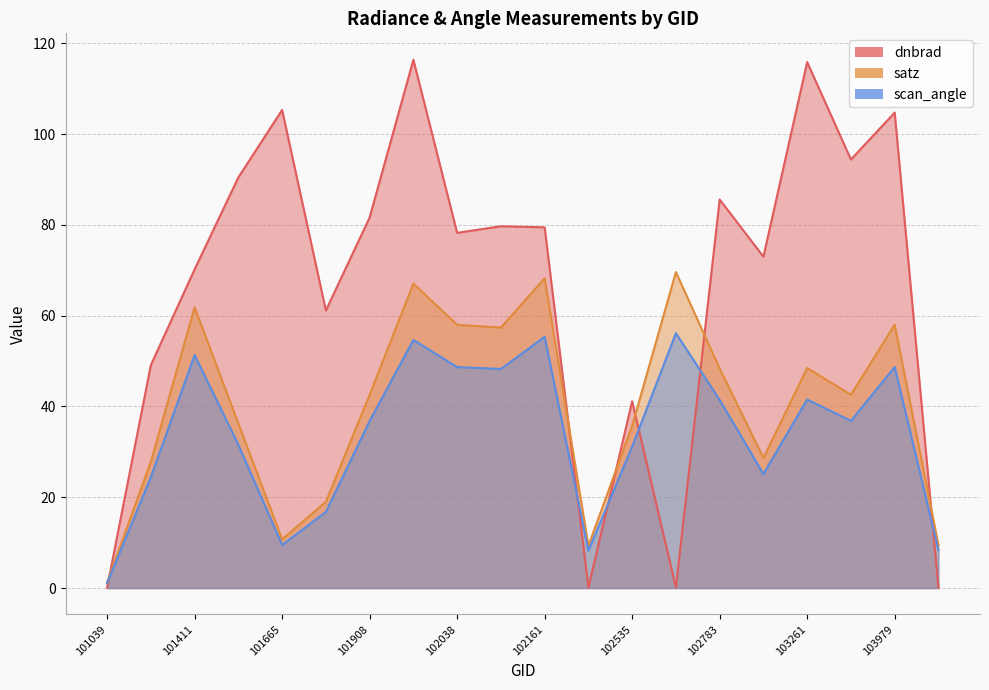

Where do scan_angle and dnbrad first cross each other?

101039 and 101163